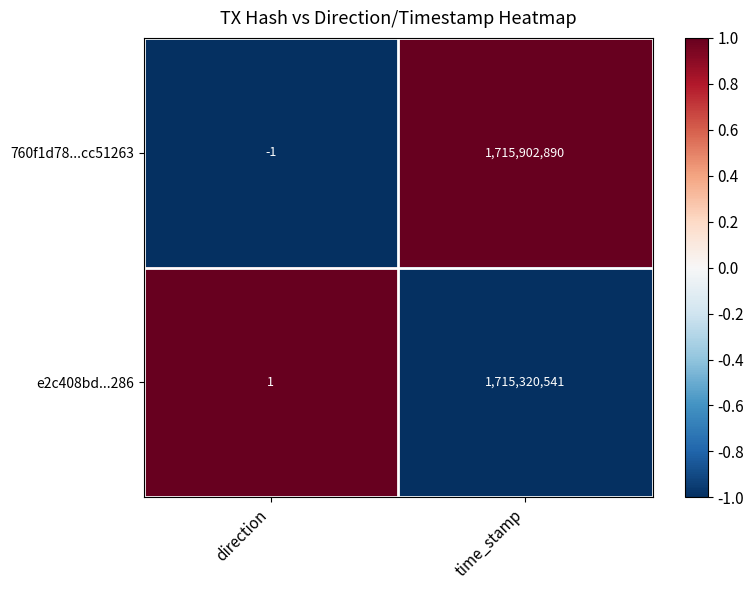

Reading left to right, list all the values displayed in this chart.

760f1d78...cc51263: direction=-1	time_stamp=1715902890
e2c408bd...286: direction=1	time_stamp=1715320541